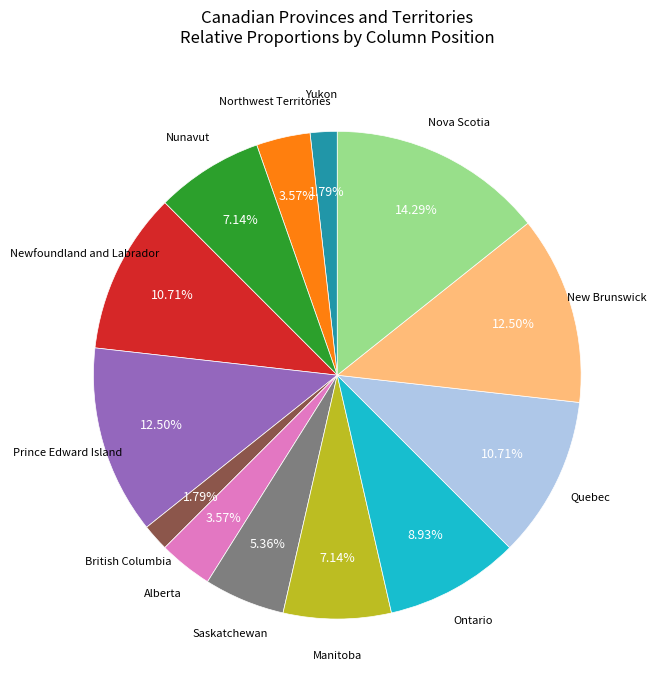

Does any single category account for the majority?

No